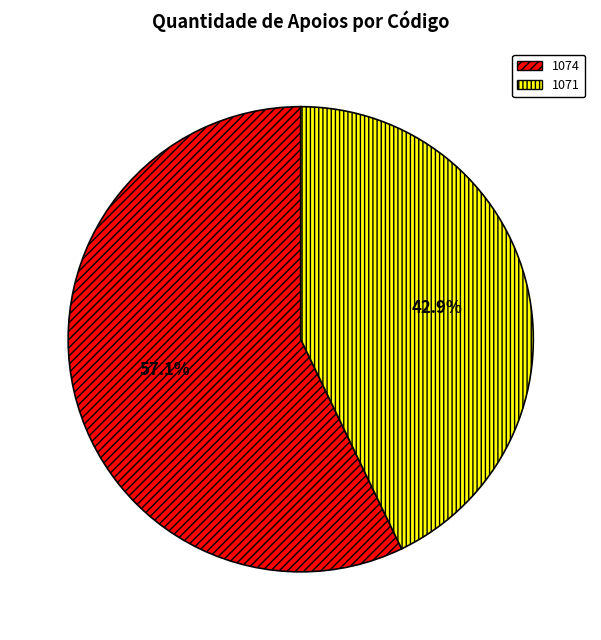

What percentage is the 1074 slice, to the nearest percent?

57%